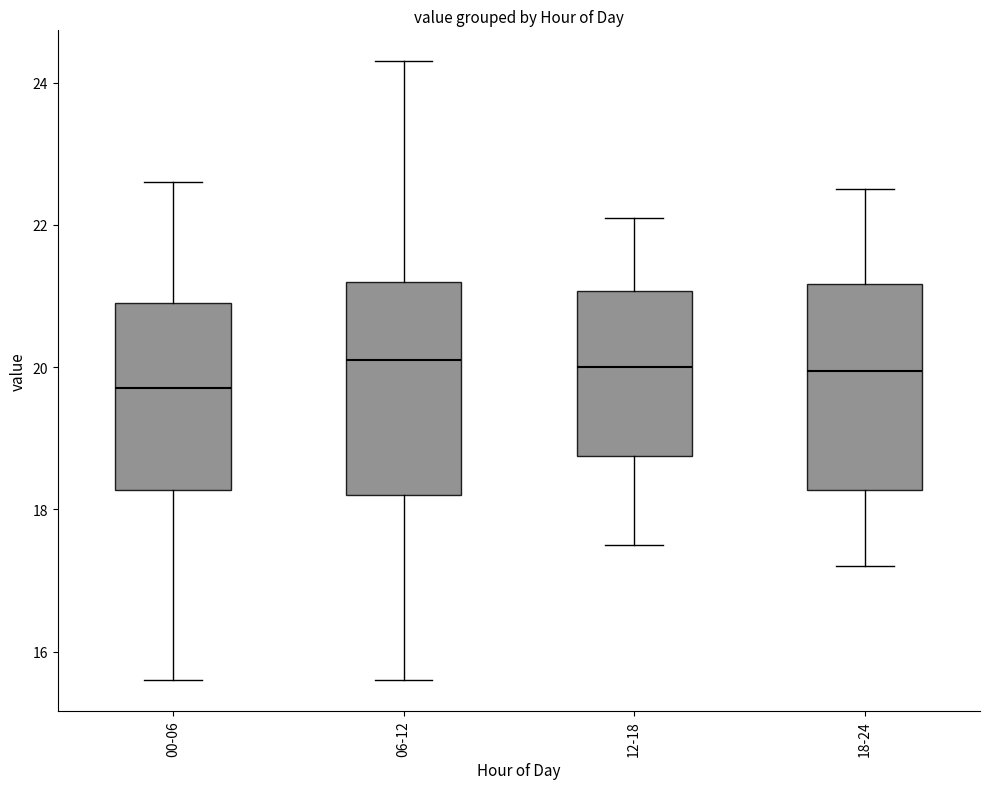

Reading left to right, read every box against the y-axis: the position of its median line, the range the box covers, and the ends of its whiskers. The values are not printed on the chart, so give them approximately, as read against the axis.

00-06: median 19.8, box 18.2 to 21.0, whiskers 15.6 to 22.6
06-12: median 20.2, box 18.2 to 21.2, whiskers 15.6 to 24.4
12-18: median 20.0, box 18.8 to 21.0, whiskers 17.6 to 22.2
18-24: median 20.0, box 18.2 to 21.2, whiskers 17.2 to 22.6